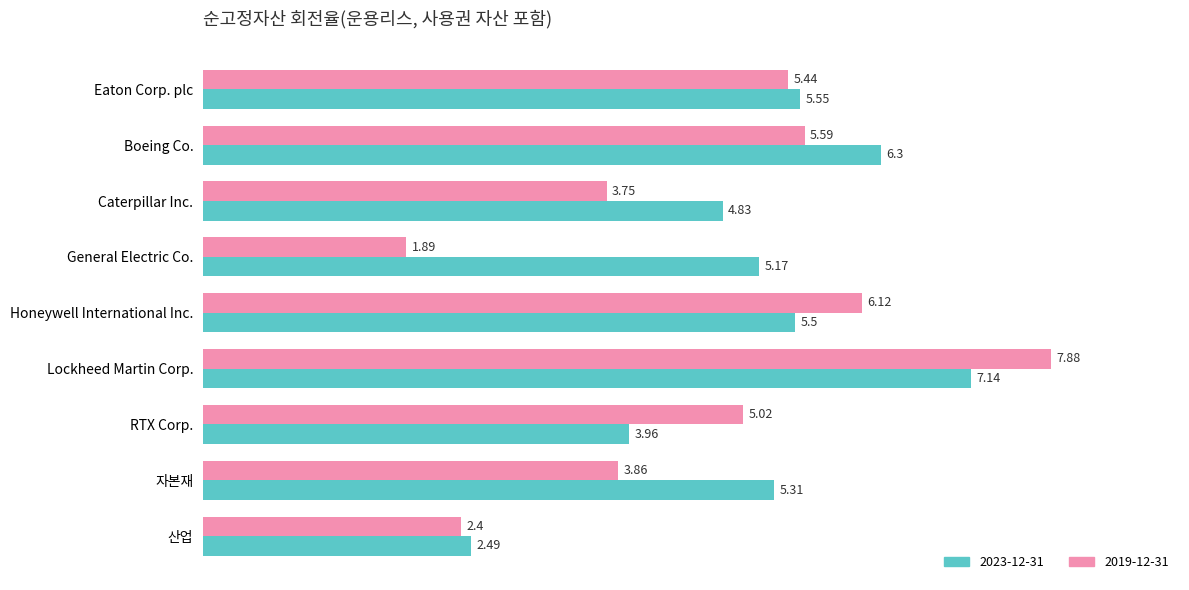

Rank the series by their average value, from highest to lowest.

2023-12-31, 2019-12-31